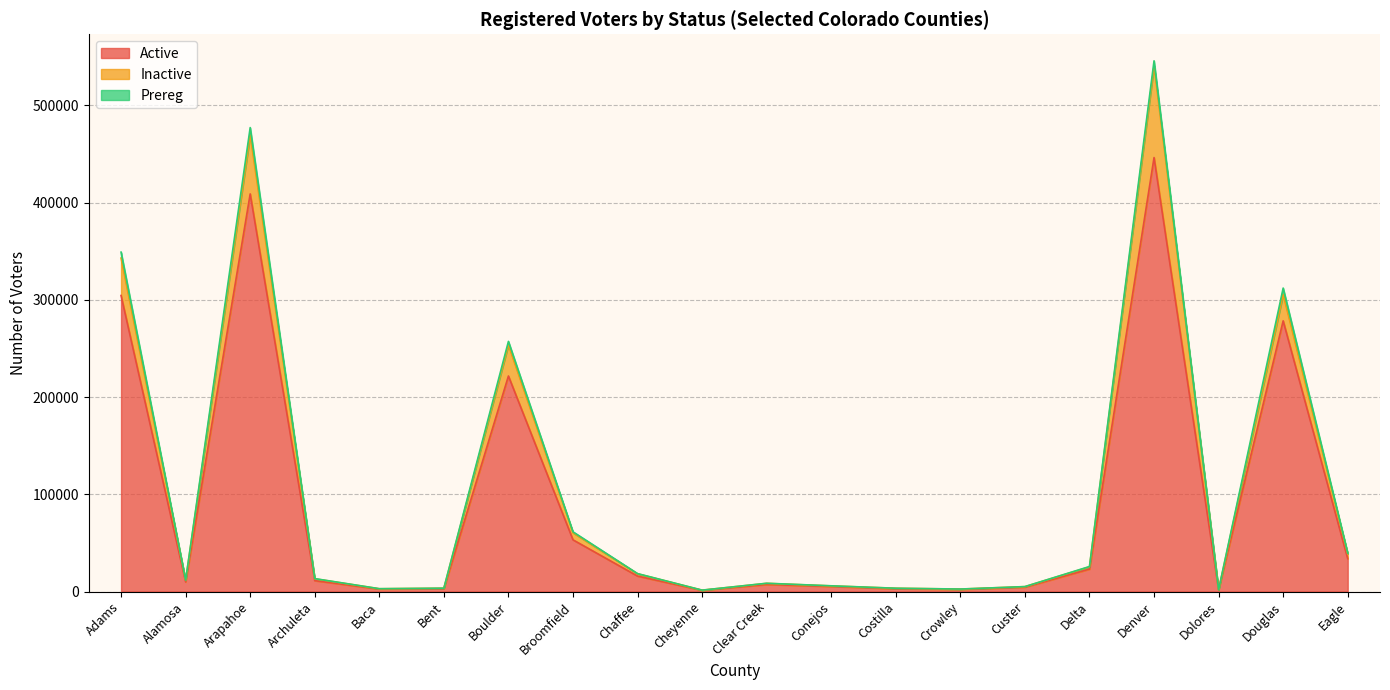

Does the chart have visible grid lines?

Yes